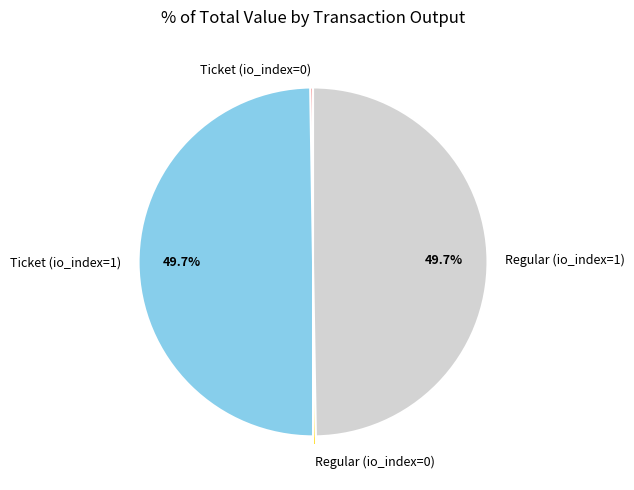

Is Ticket (io_index=1) the majority of the pie?

No